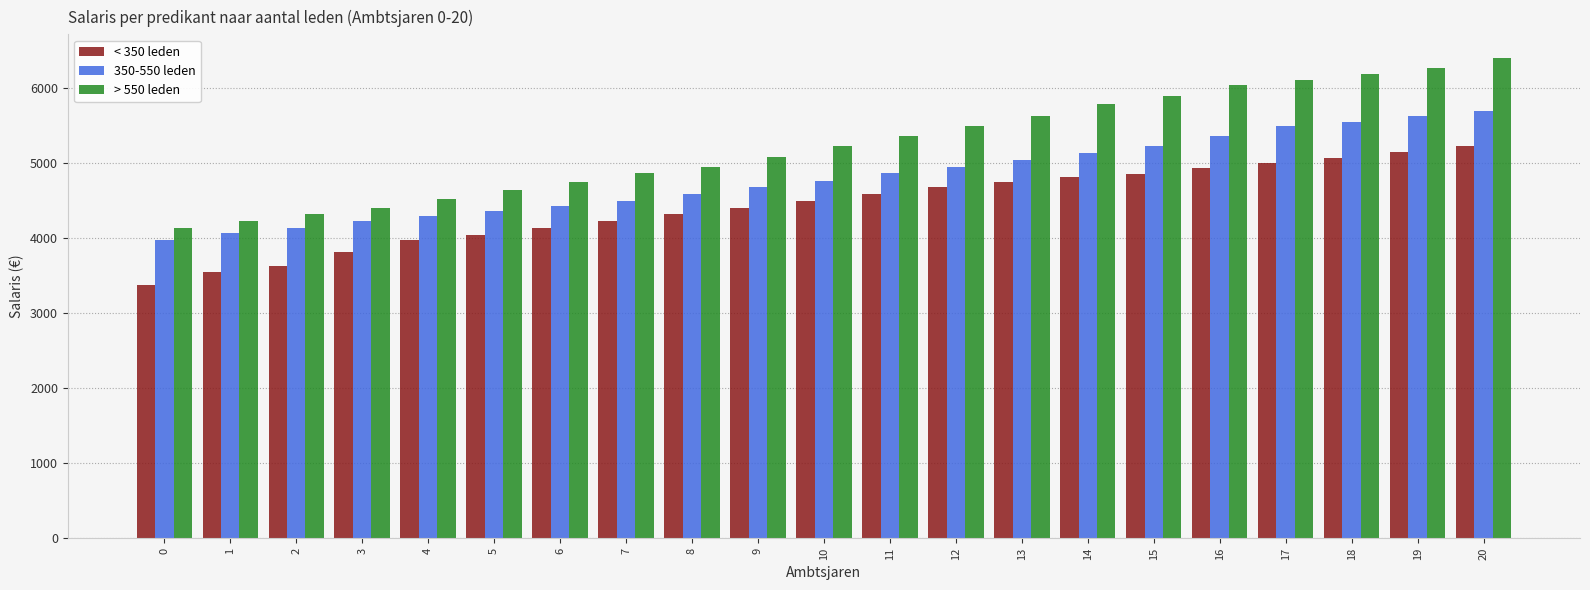

What is the total value across all series at 18?

16810